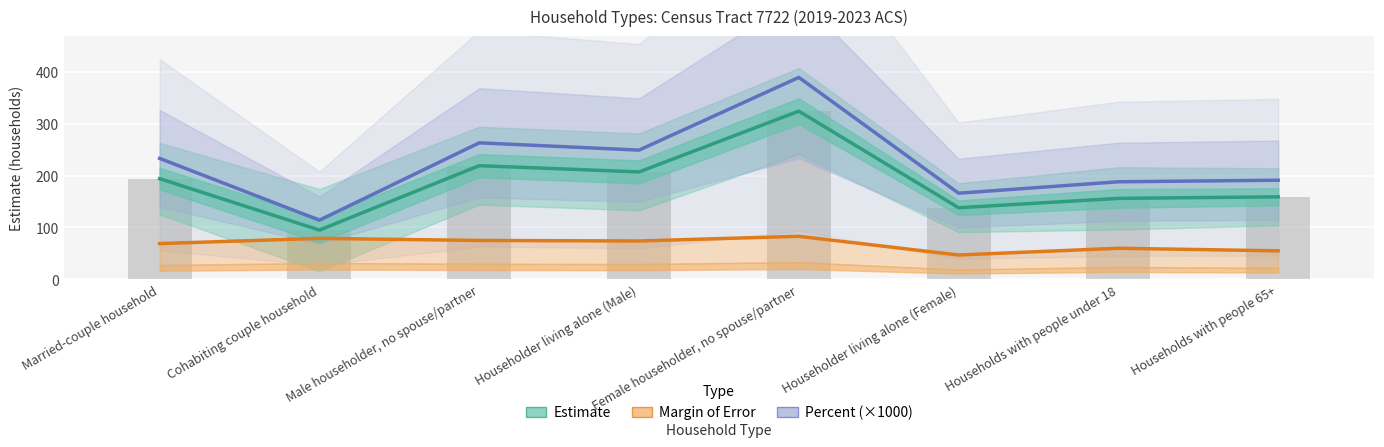

What is the difference between the maximum and minimum values in the Margin of Error series?

36